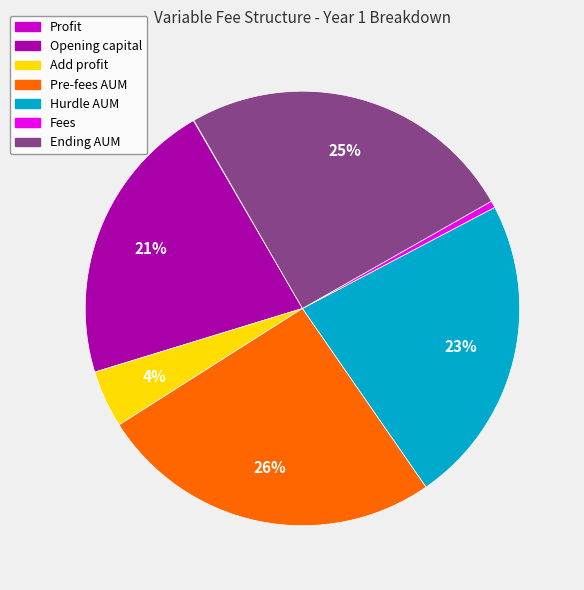

Which has a higher value, Add profit or Ending AUM?

Ending AUM